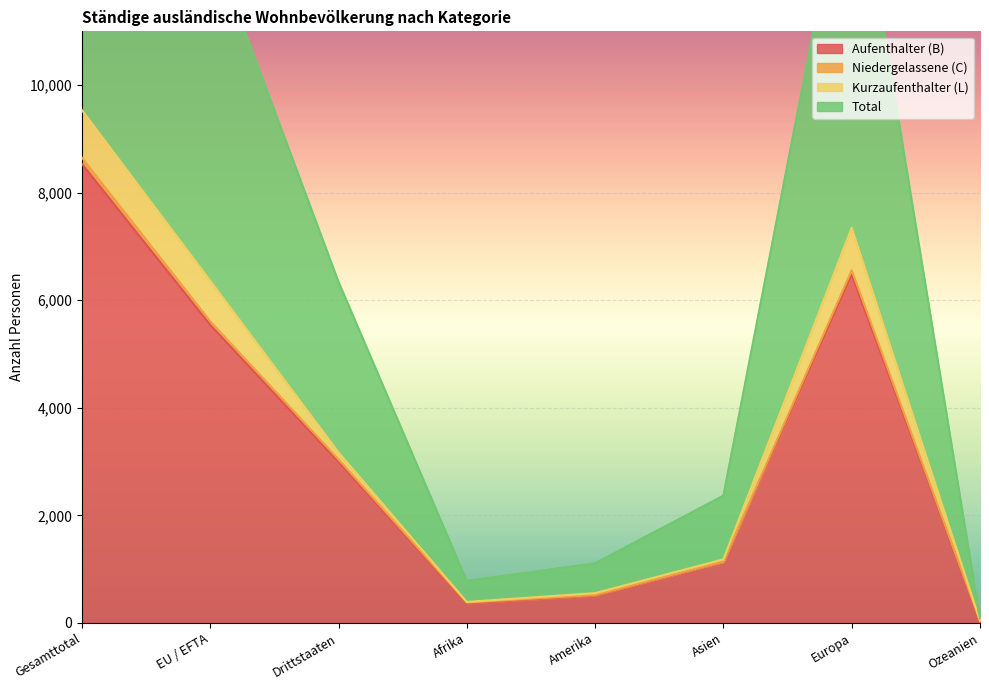

What is the minimum value shown in the chart?

39